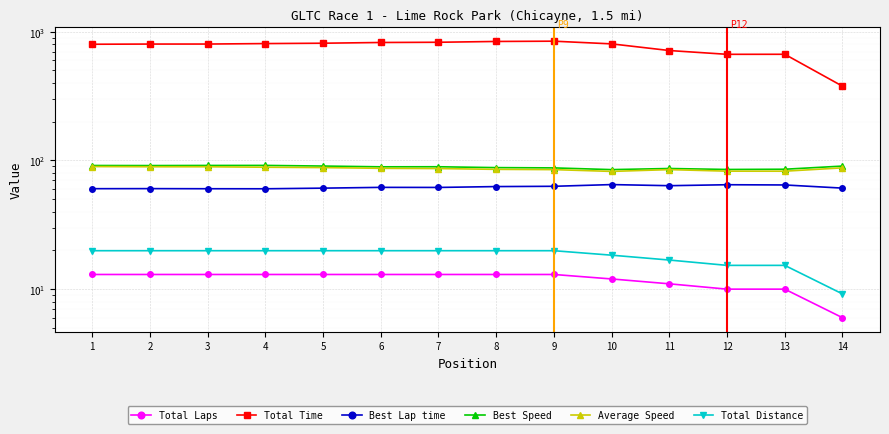

True or false: Total Time and Best Speed cross at least once.

False